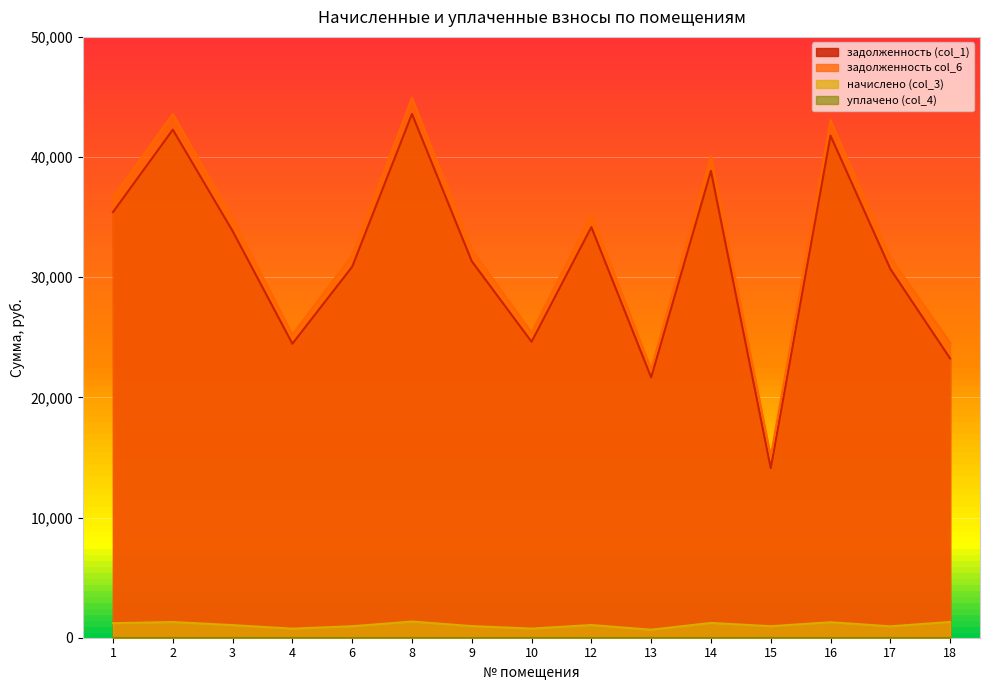

At how many categories does at least one series exceed 15808?

14